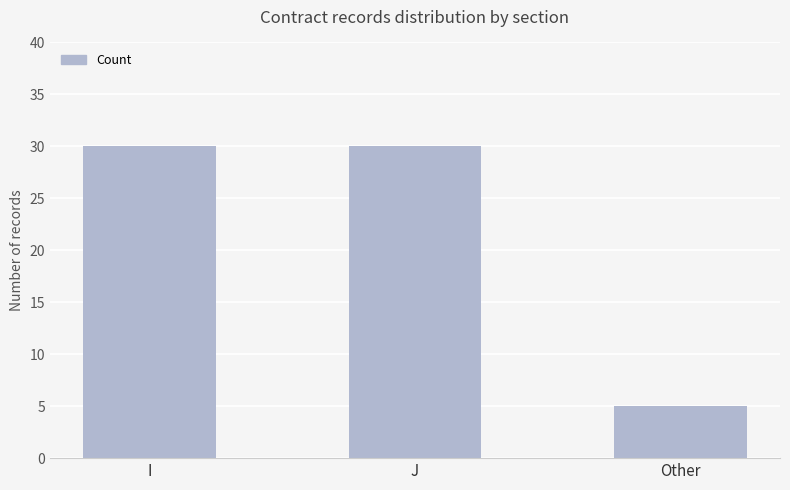

Which has a higher value, Other or J?

J